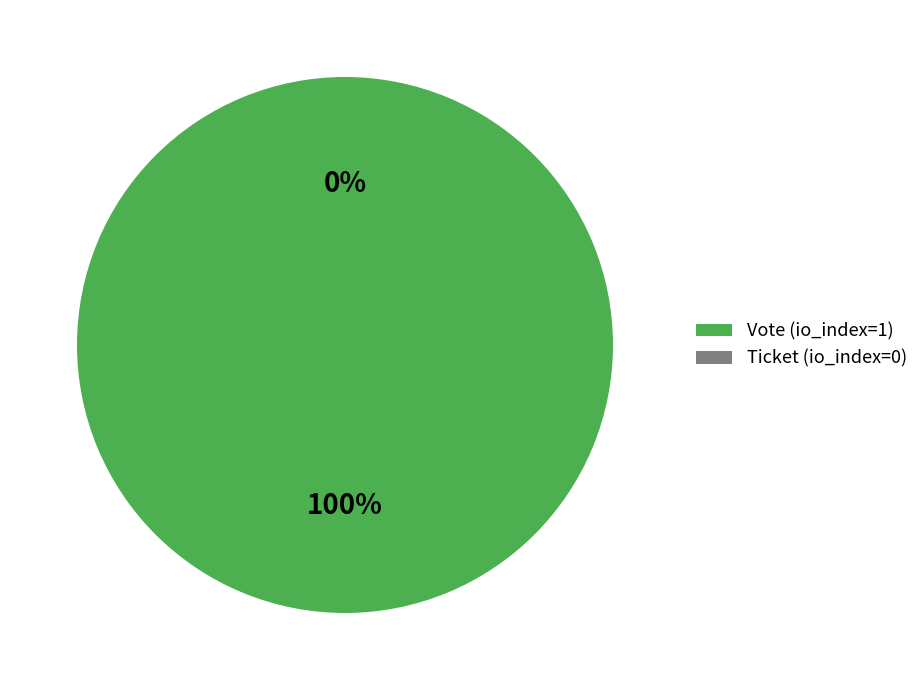

Which slice is the smallest?

Ticket (io_index=0)